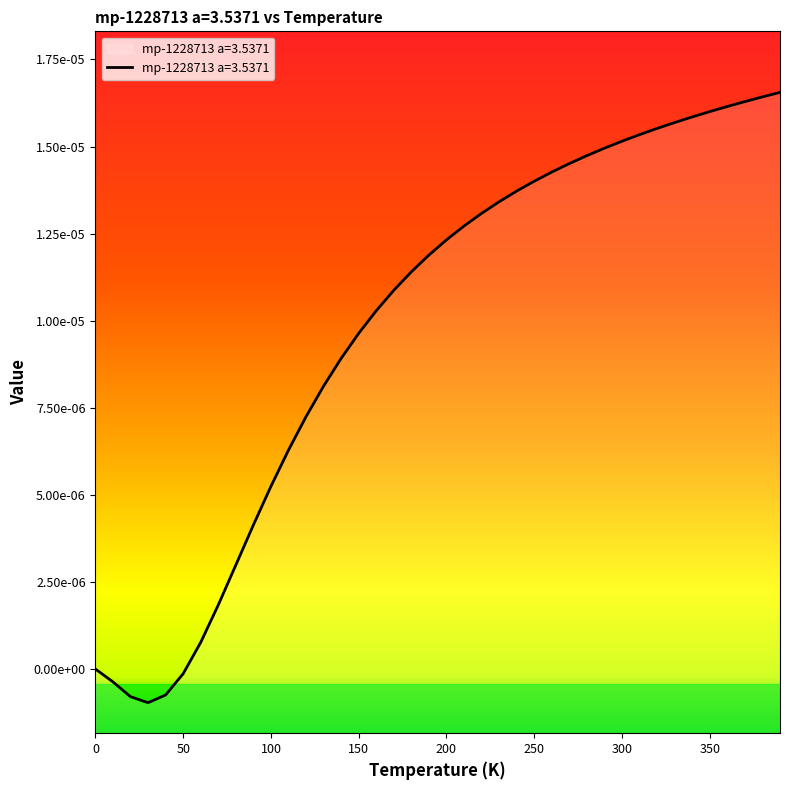

Rank the categories by value from lowest to highest.

30.0, 20.0, 40.0, 10.0, 50.0, 0.0, 60.0, 70.0, 80.0, 90.0, 100.0, 110.0, 120.0, 130.0, 140.0, 150.0, 160.0, 170.0, 180.0, 190.0, 200.0, 210.0, 220.0, 230.0, 240.0, 250.0, 260.0, 270.0, 280.0, 290.0, 300.0, 310.0, 320.0, 330.0, 340.0, 350.0, 360.0, 370.0, 380.0, 390.0